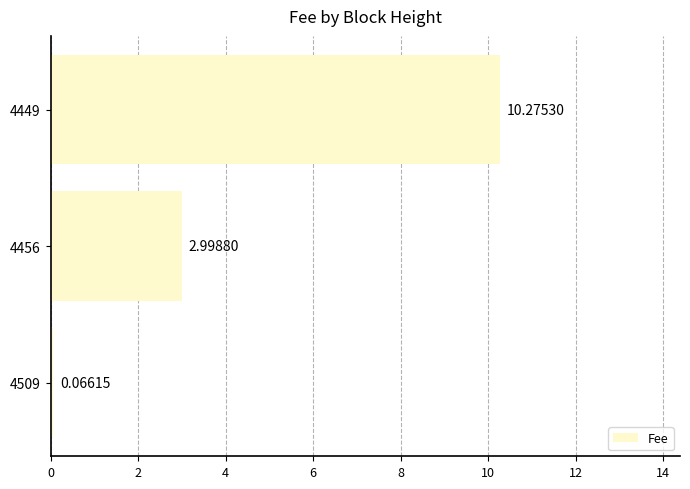

List the labels in order of value, largest first.

4449, 4456, 4509